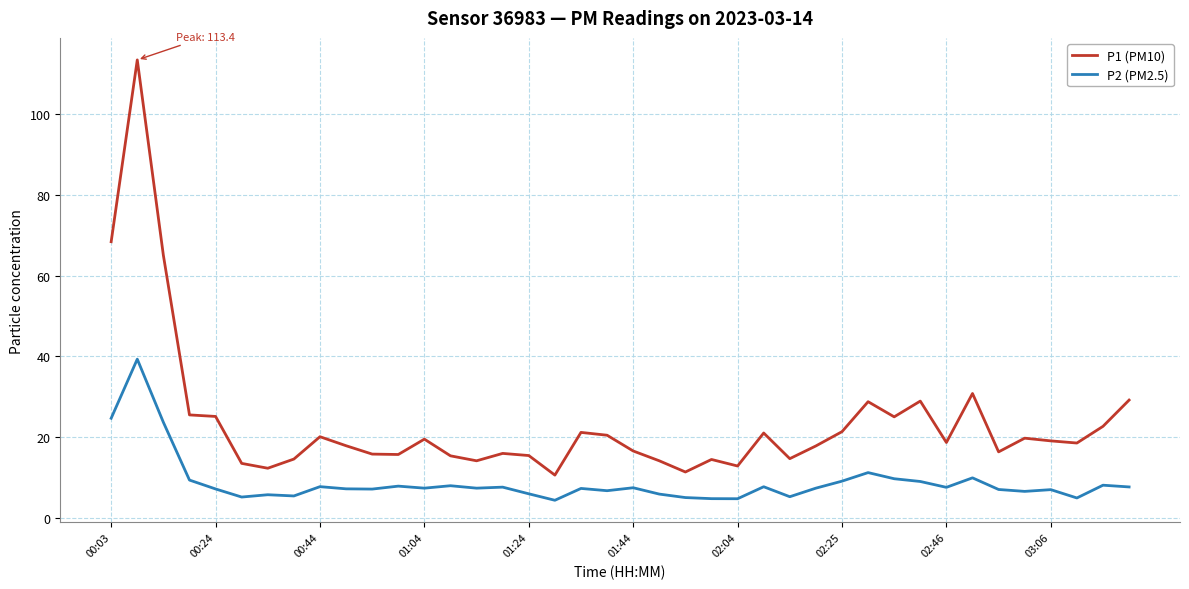

What is the difference between the second highest and minimum values in the P1 (PM10) series?

57.8